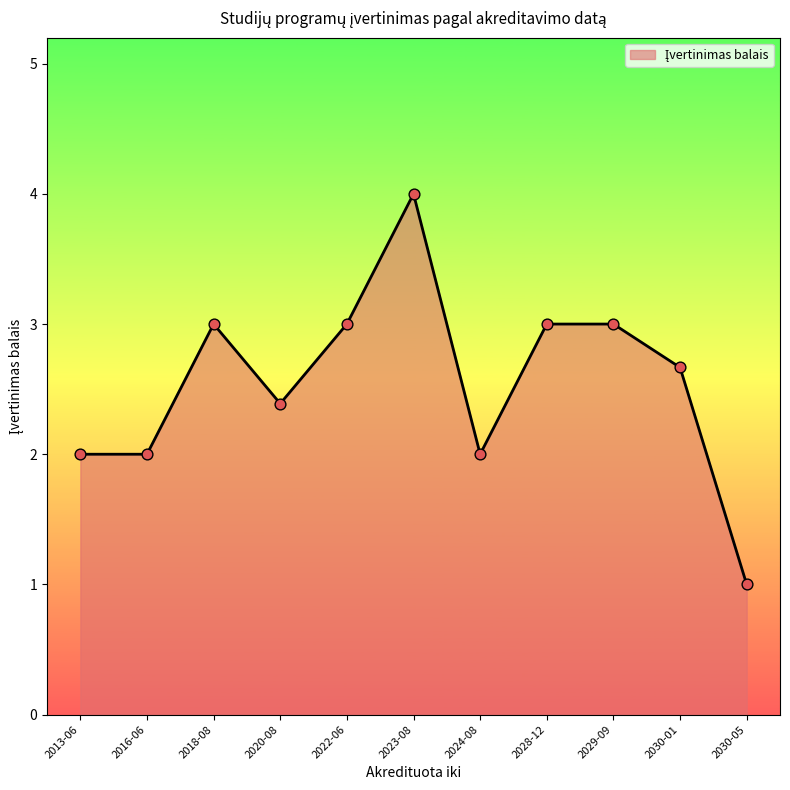

Approximately how many times larger is the value at 2030-01 compared to 2020-08?

1.1